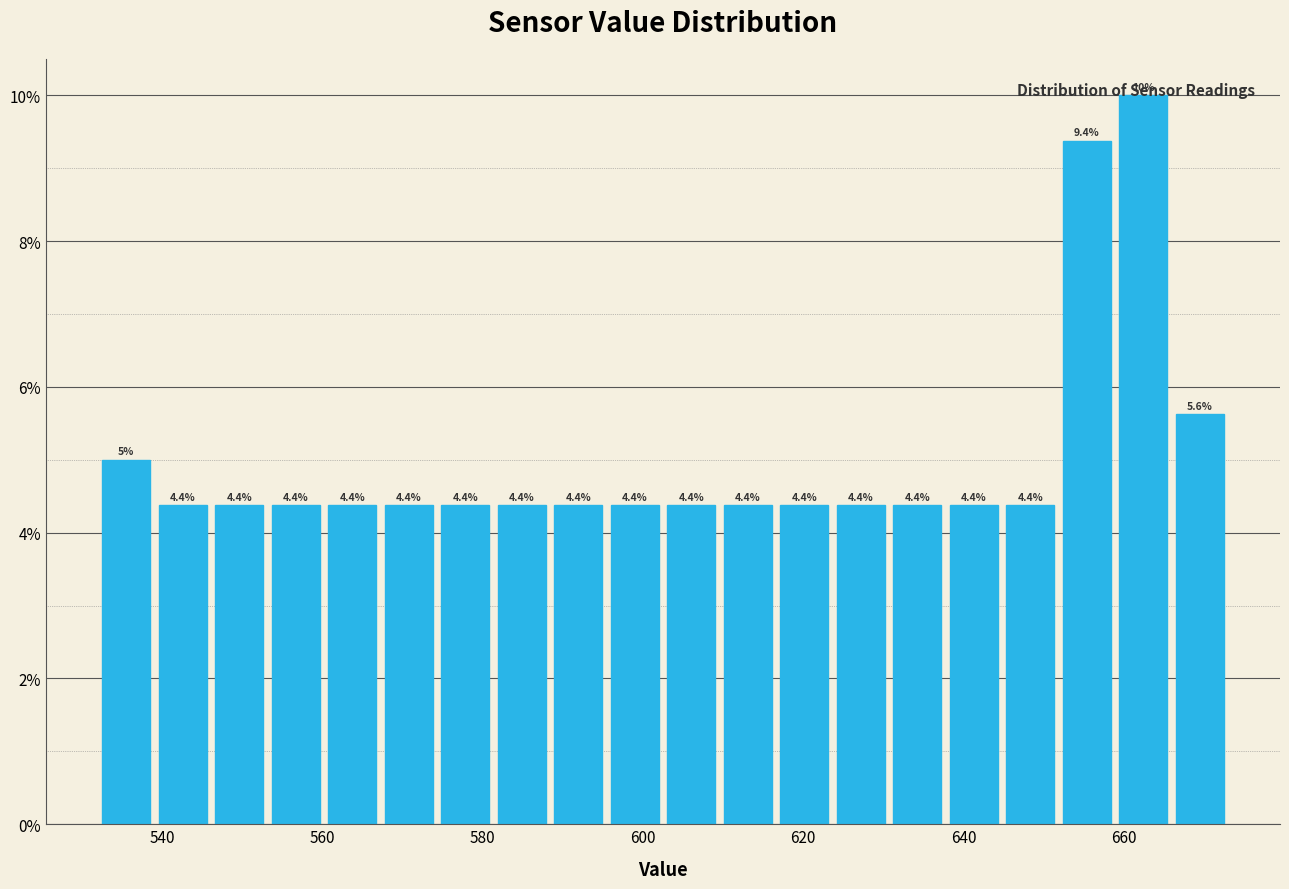

Read against the x-axis, roughly where is the centre of the tallest bar?

662